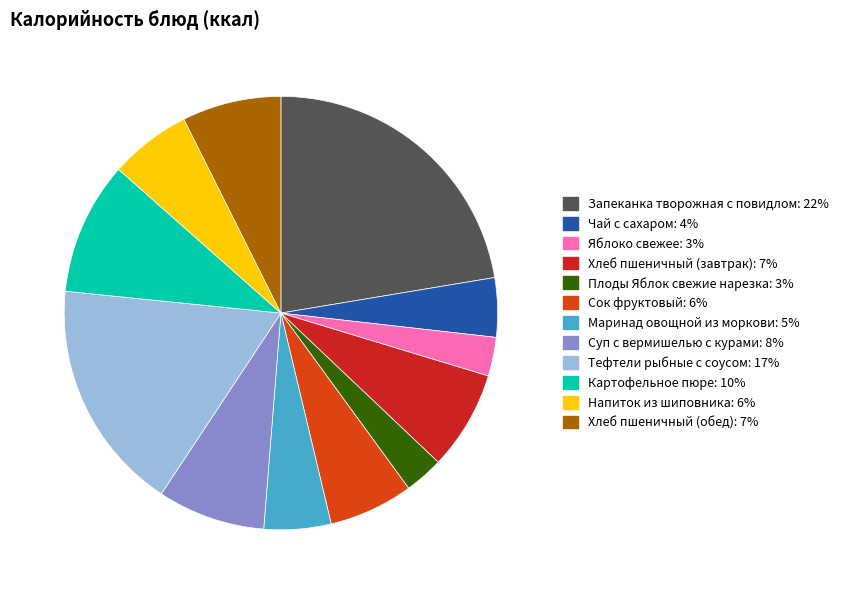

Is it true that Сок фруктовый is 6% of the pie?

True